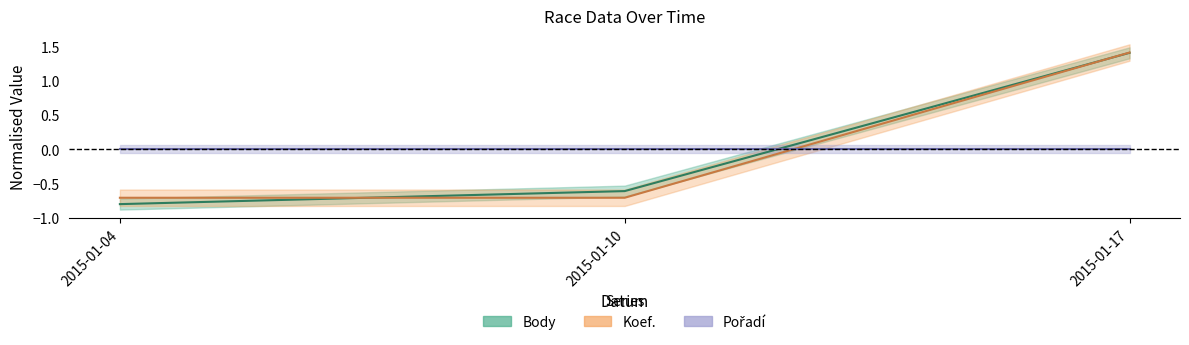

How many values in Koef. are above zero?

1